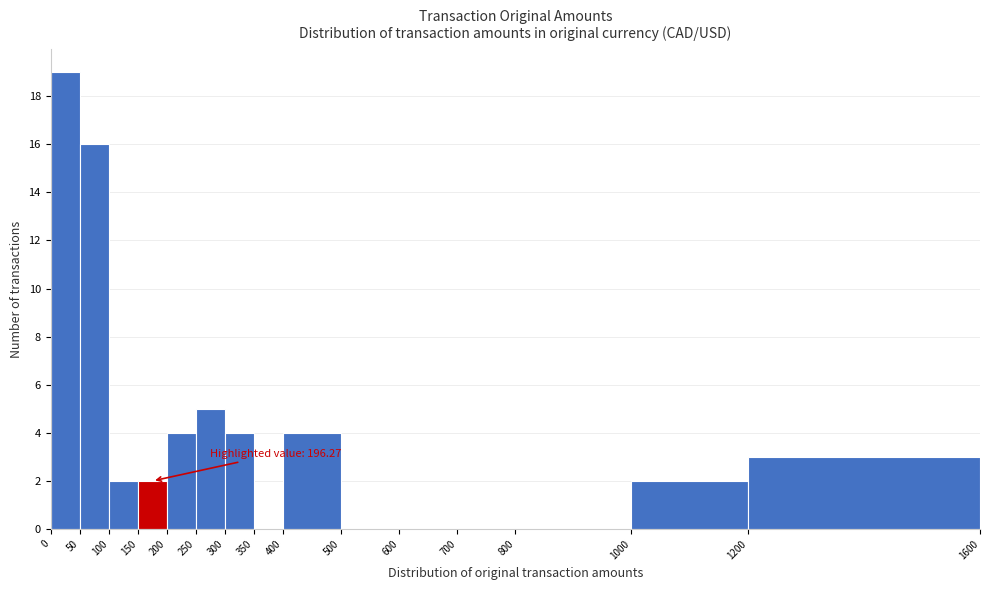

Over which range of the x-axis is the bar tallest?

0 to 50